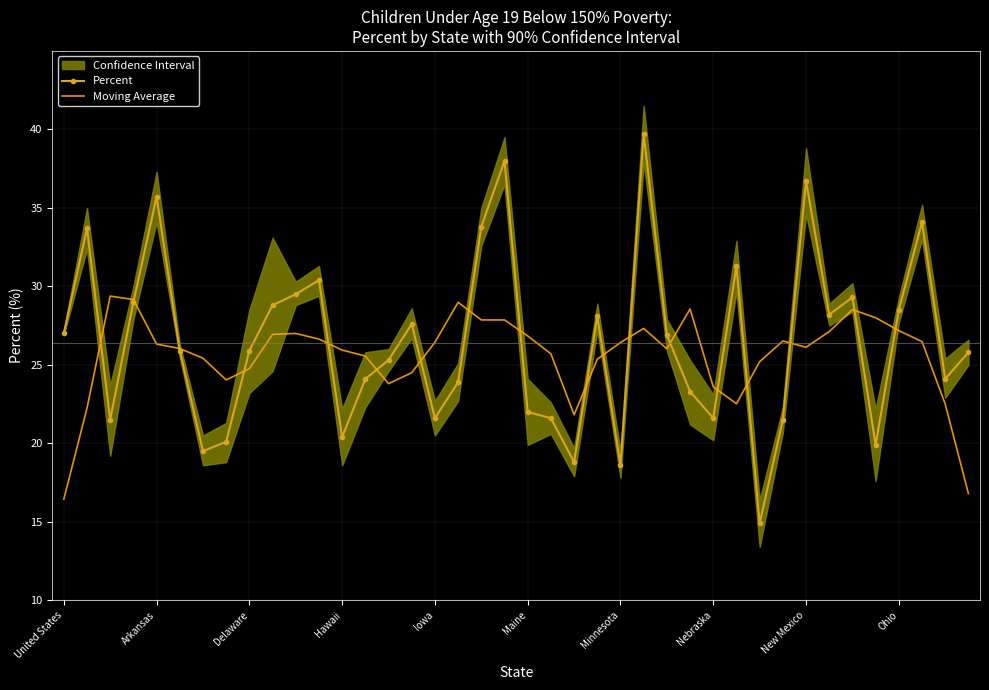

What is the difference between the second highest and minimum values in the Percent series?

23.1